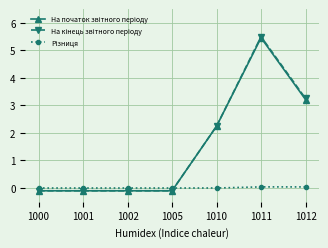

How many lines are shown in the chart?

3